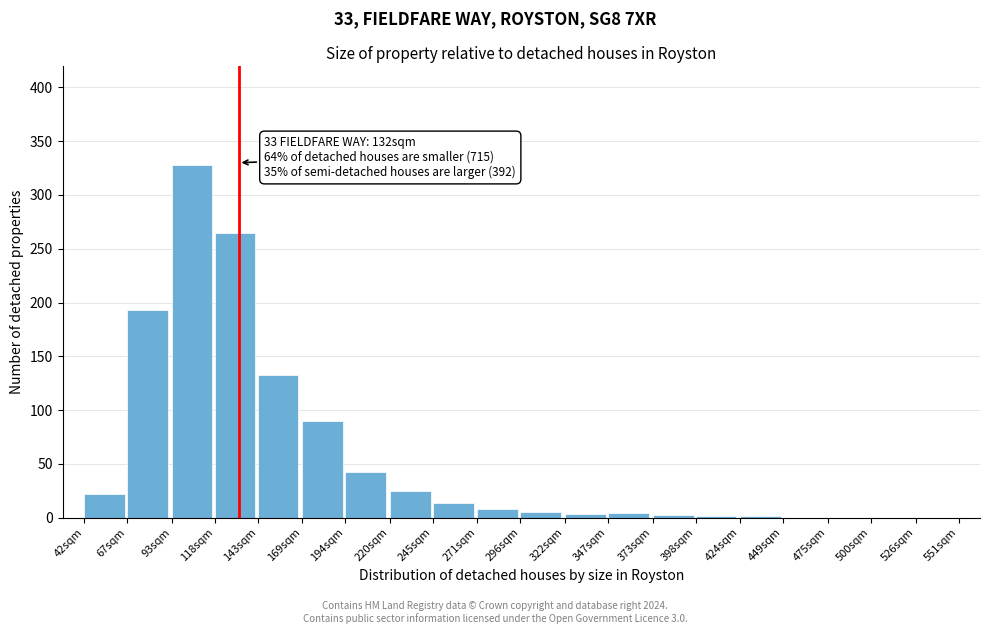

Which category has the highest value across all series?

93sqm